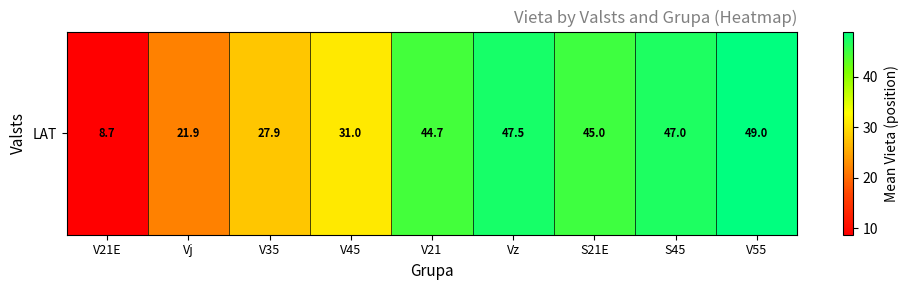

What is the difference between the values at S45 and V45?

16.0